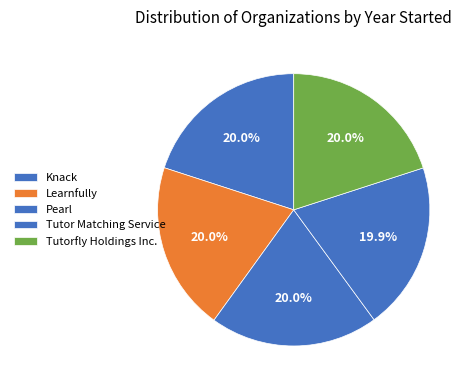

To the nearest percent, what portion does Learnfully represent?

20%